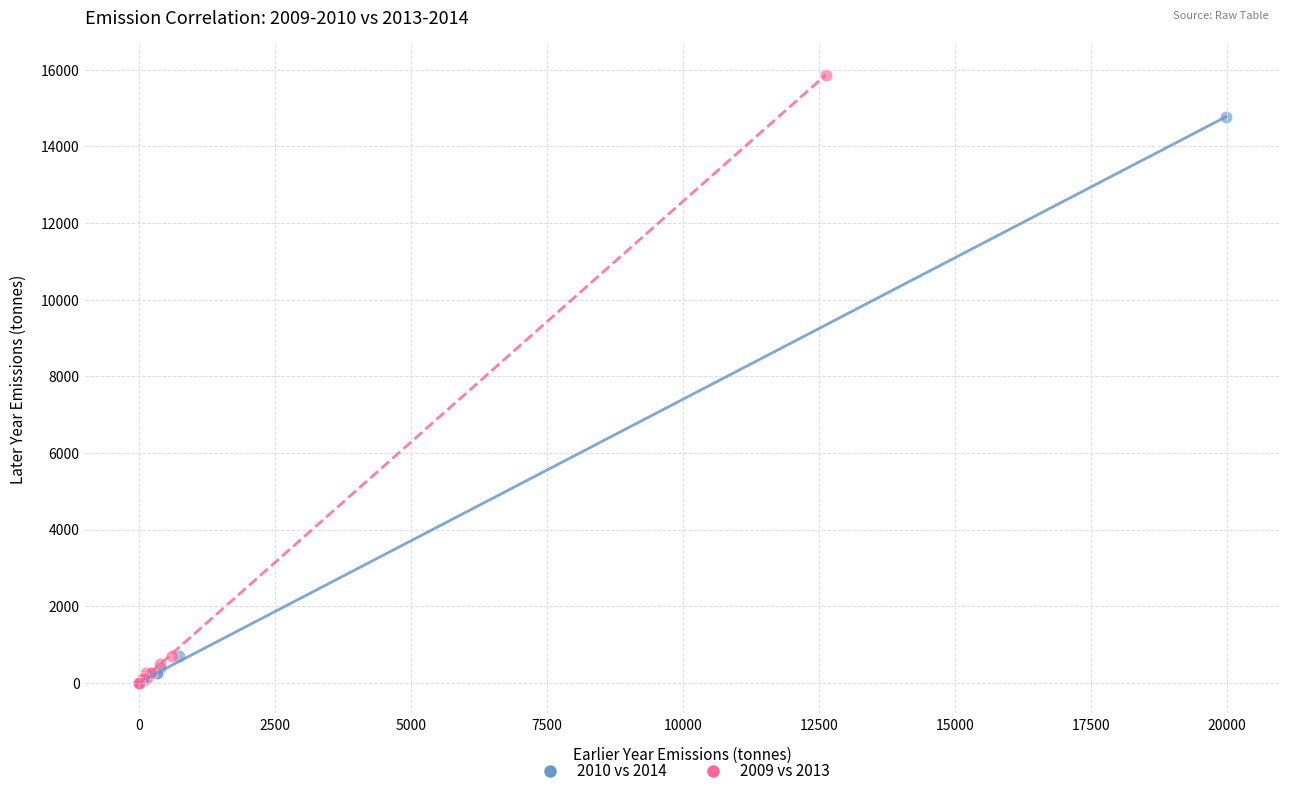

Which series has the widest spread of Y values?

2009 vs 2013